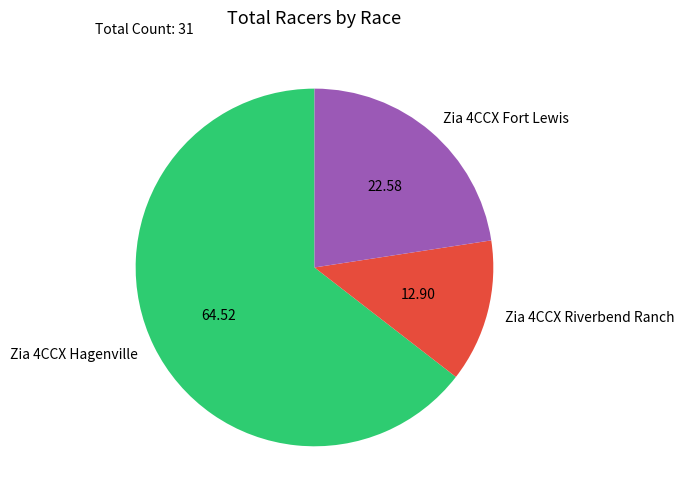

Do Zia 4CCX Hagenville and Zia 4CCX Riverbend Ranch together represent more than half of the pie?

Yes